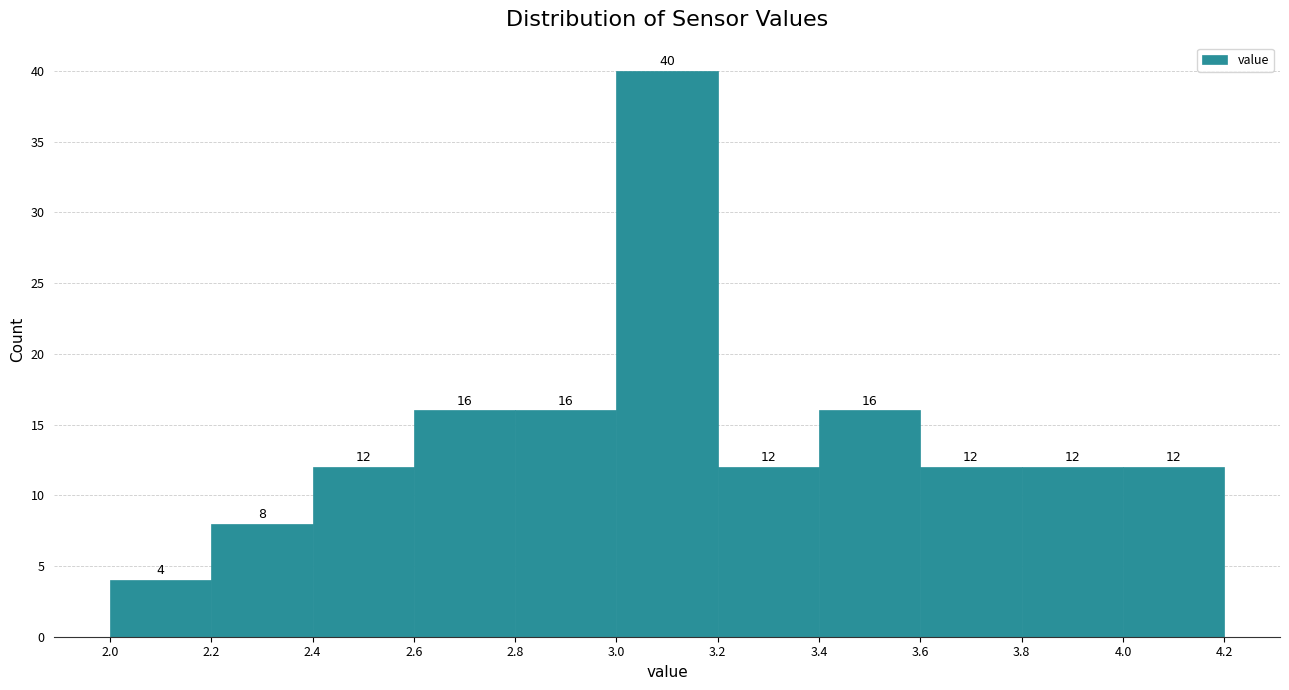

Which range on the x-axis has the tallest bar?

3.0 to 3.2